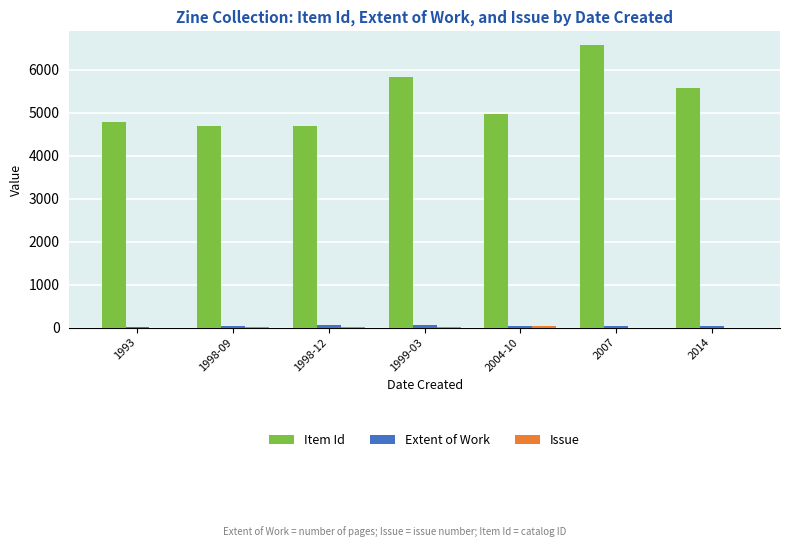

Which category has the highest value in the Item Id series?

2007